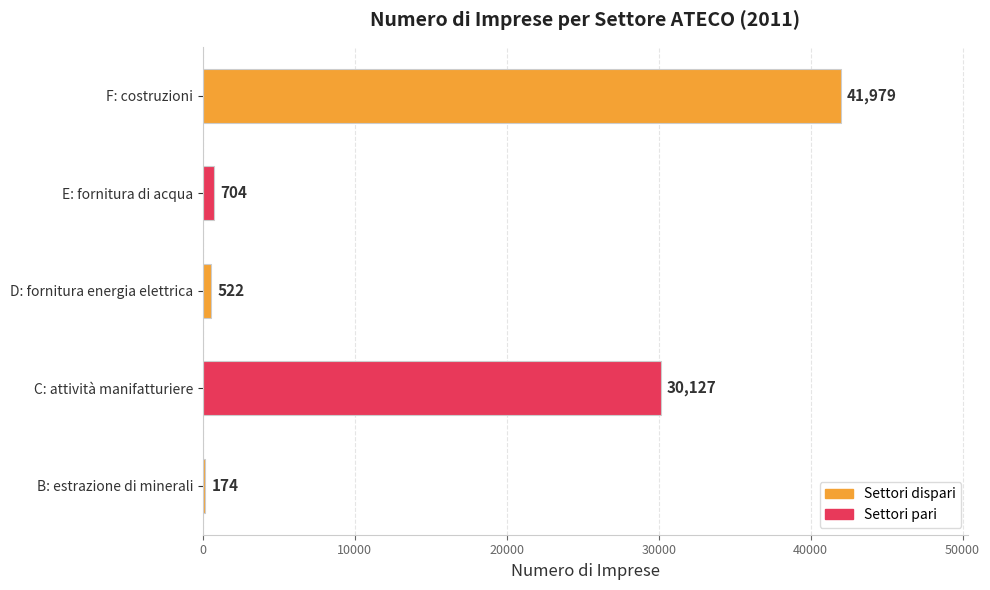

How many distinct data groups are displayed?

1